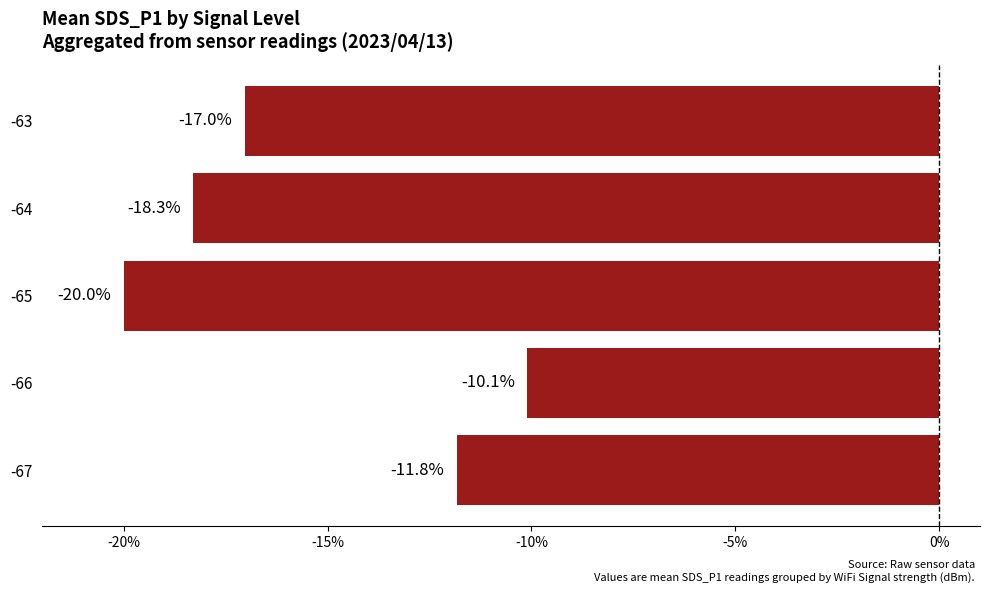

How many values are below -17?

3